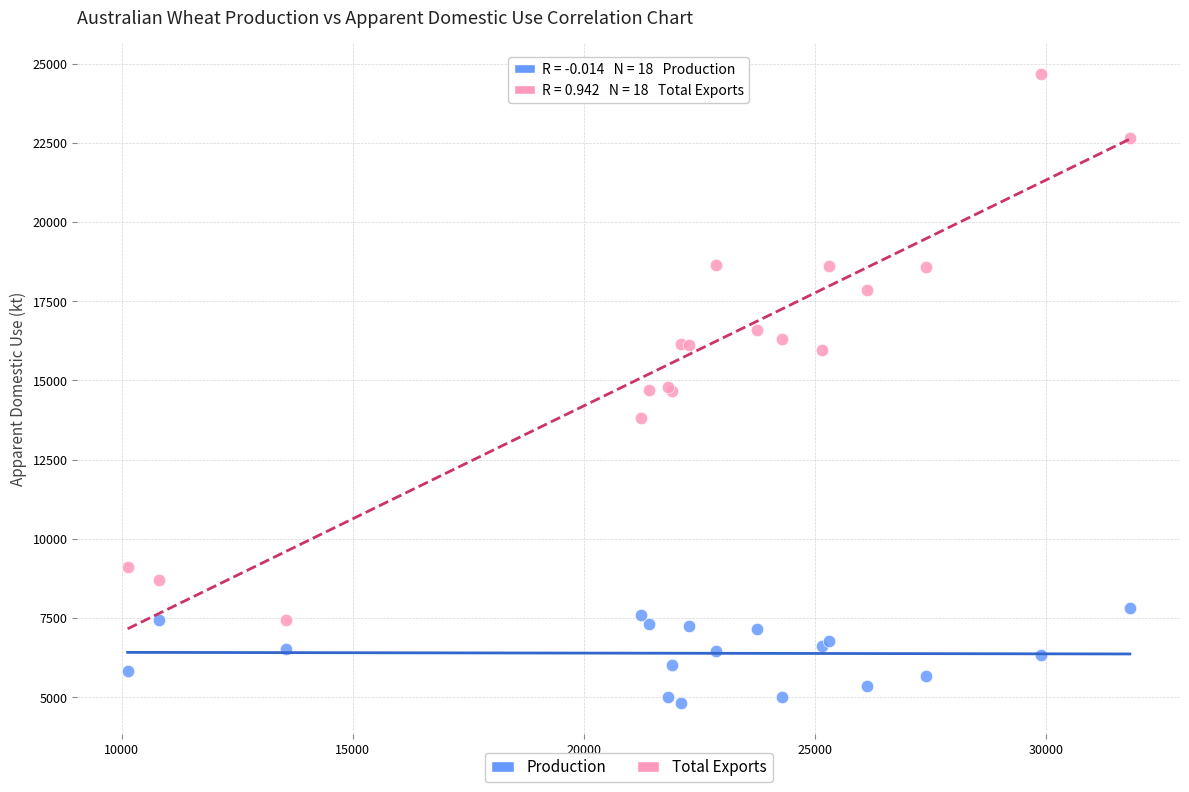

Which series contains the highest Y value?

Total Exports